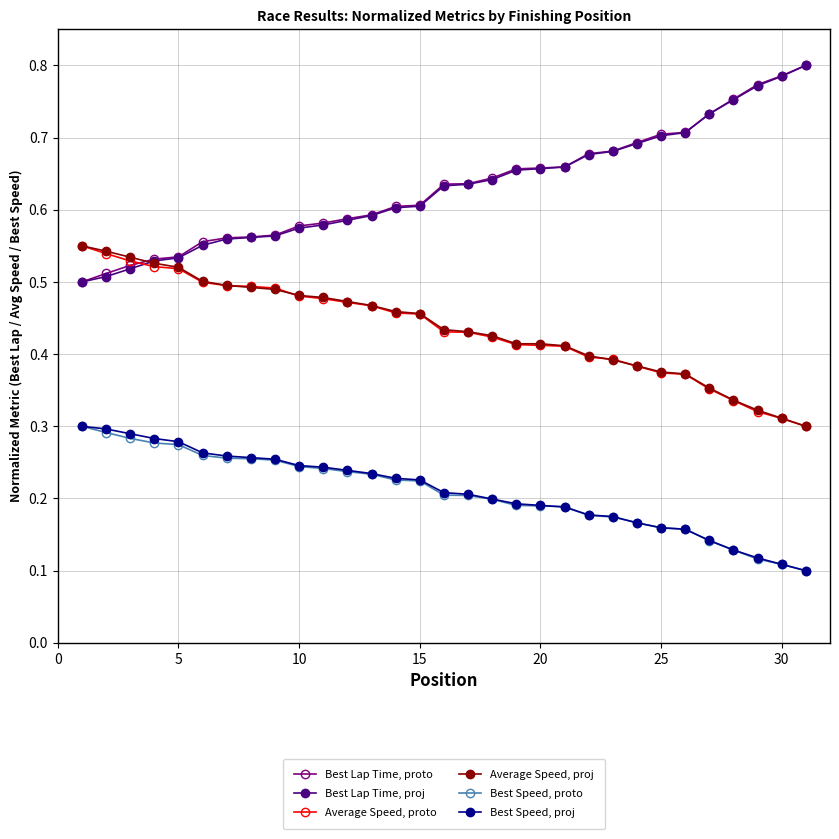

True or false: Best Speed, proto and Average Speed, proj cross at least once.

False